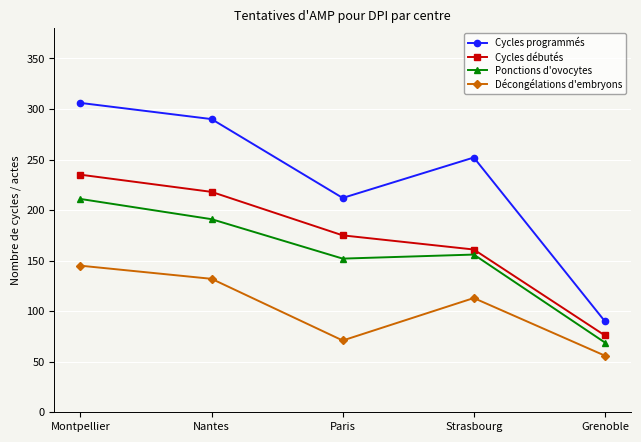

What is the highest value of the Ponctions d'ovocytes series?

211